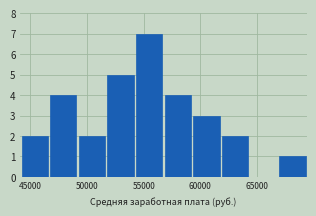

What is the height of the bar covering 59500 to 62000 on the x-axis? Neither the bar edges nor the heights are printed on the chart, so give them approximately, as read against the axes.

3